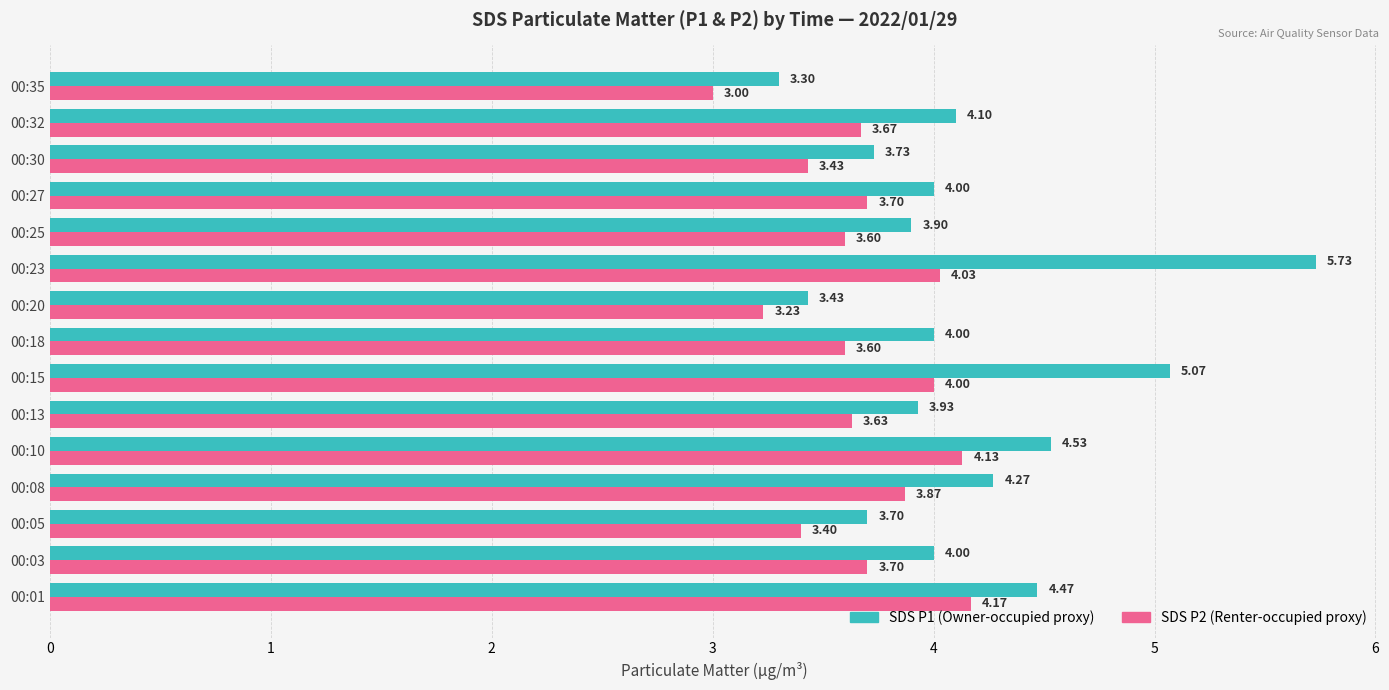

What is the spread (max minus min) of values at 00:05?

0.3